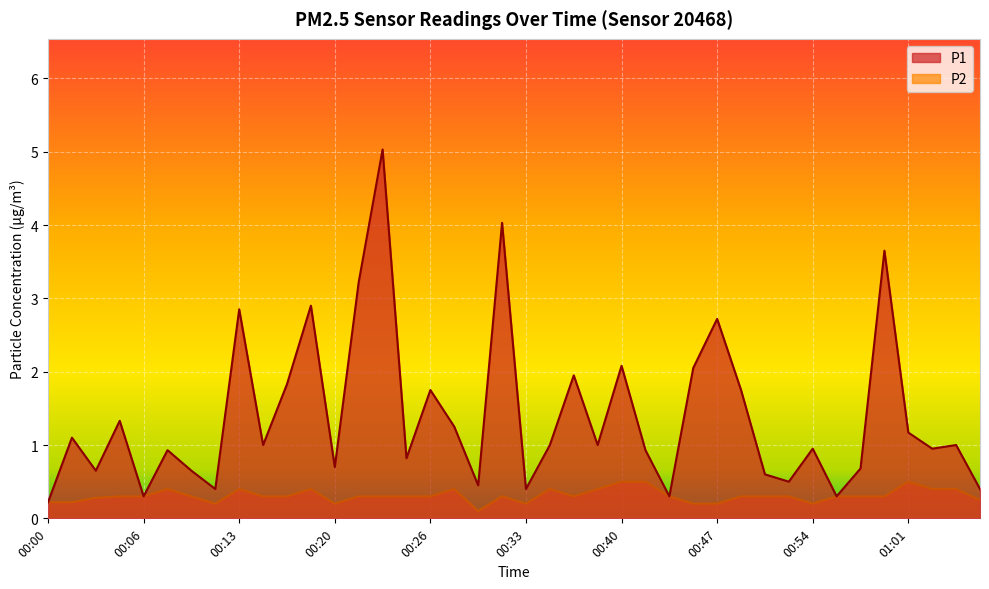

At which label does P1 reach its minimum?

00:00